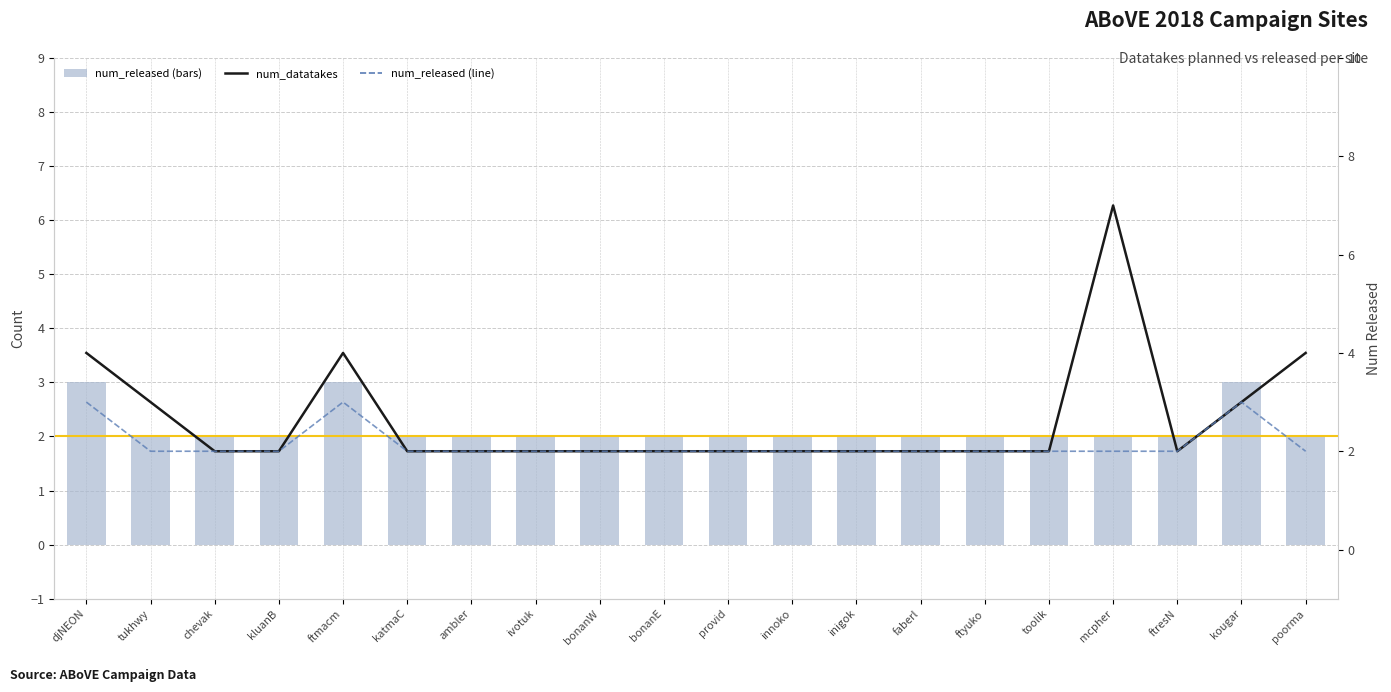

What is the label of the 7th bar from the left?

ambler